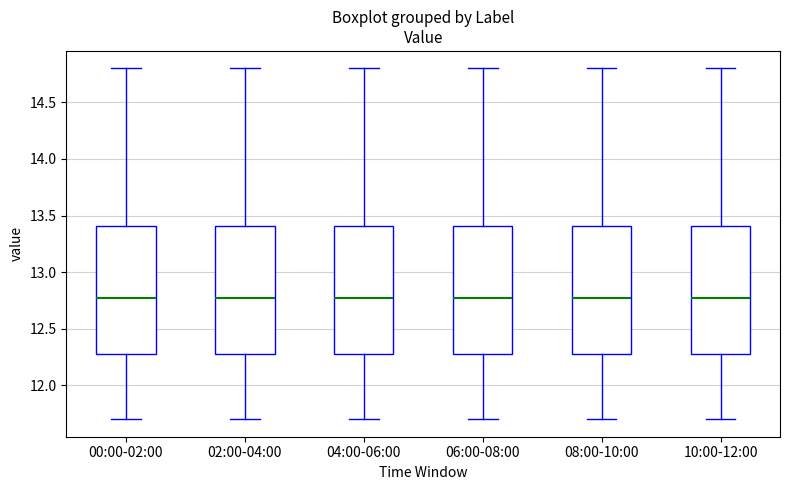

Reading left to right, read every box against the y-axis: the position of its median line, the range the box covers, and the ends of its whiskers. The values are not printed on the chart, so give them approximately, as read against the axis.

00:00-02:00: median 12.8, box 12.3 to 13.4, whiskers 11.7 to 14.8
02:00-04:00: median 12.8, box 12.3 to 13.4, whiskers 11.7 to 14.8
04:00-06:00: median 12.8, box 12.3 to 13.4, whiskers 11.7 to 14.8
06:00-08:00: median 12.8, box 12.3 to 13.4, whiskers 11.7 to 14.8
08:00-10:00: median 12.8, box 12.3 to 13.4, whiskers 11.7 to 14.8
10:00-12:00: median 12.8, box 12.3 to 13.4, whiskers 11.7 to 14.8